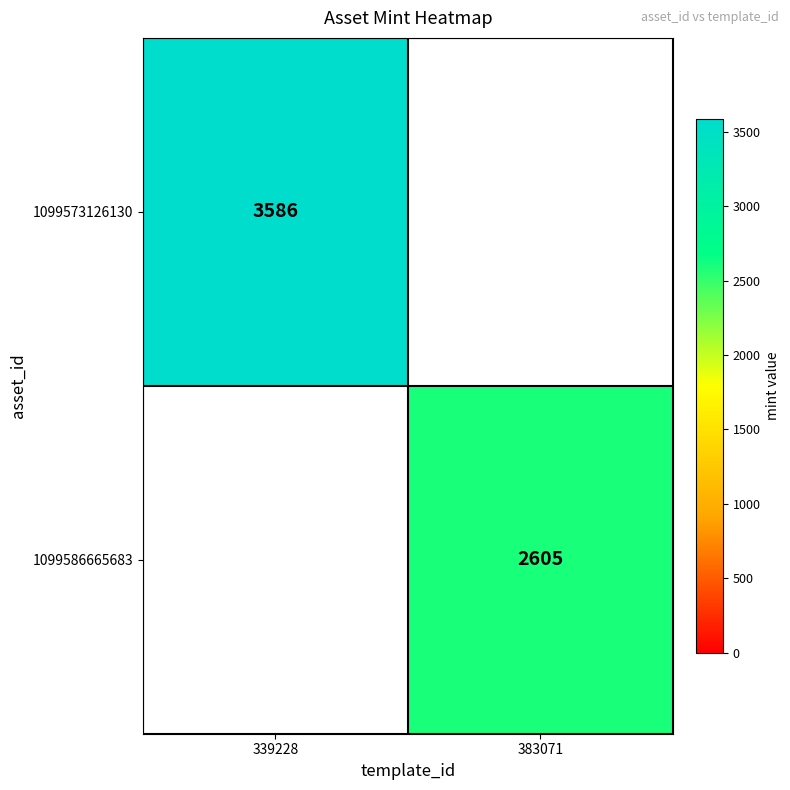

True or false: 1099573126130 has a value of 3586 at 339228.

True